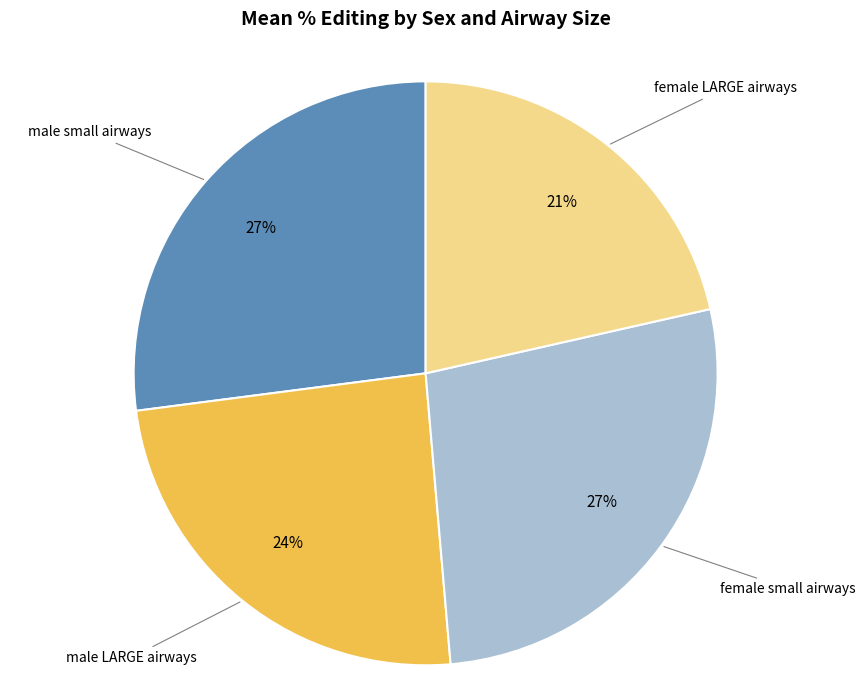

How many segments does this pie chart have?

4